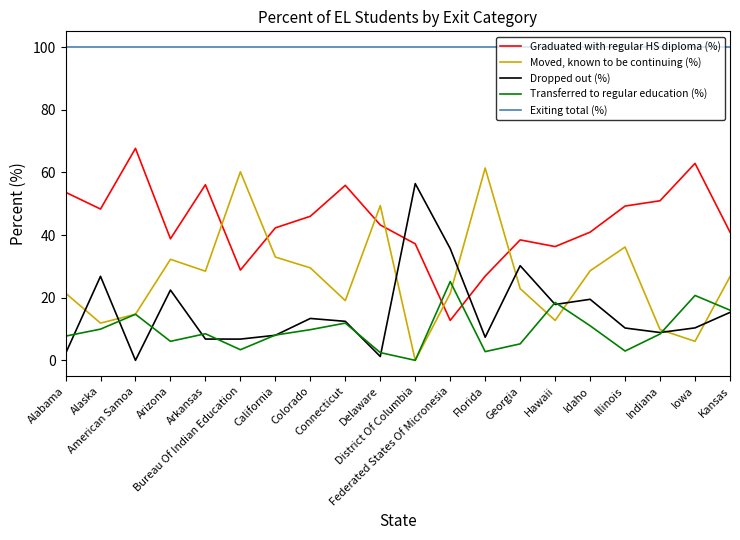

Rank the series by their maximum value, from lowest to highest.

Transferred to regular education (%), Dropped out (%), Moved, known to be continuing (%), Graduated with regular HS diploma (%), Exiting total (%)